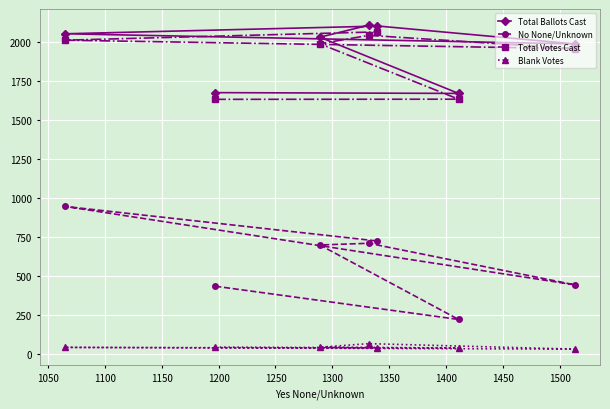

How many lines are shown in the chart?

4